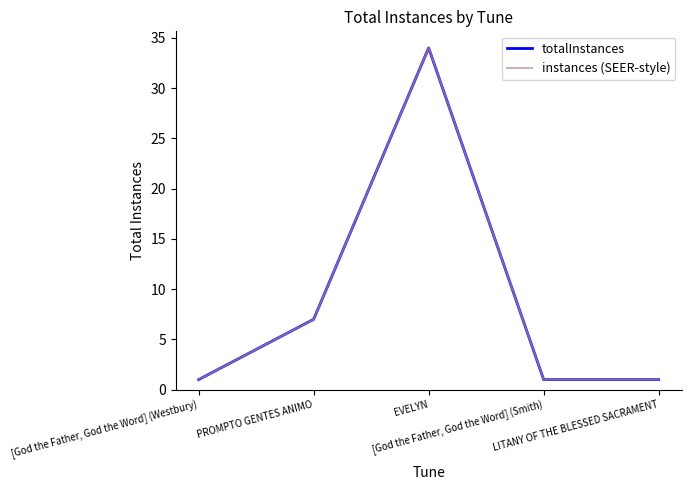

Does the chart have visible grid lines?

No